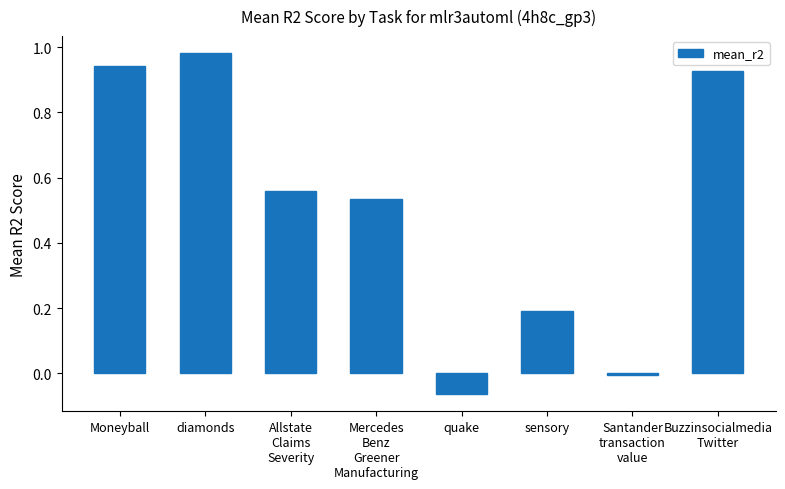

List the labels in order of value, largest first.

diamonds, Moneyball, Buzzinsocialmedia
Twitter, Allstate
Claims
Severity, Mercedes
Benz
Greener
Manufacturing, sensory, Santander
transaction
value, quake